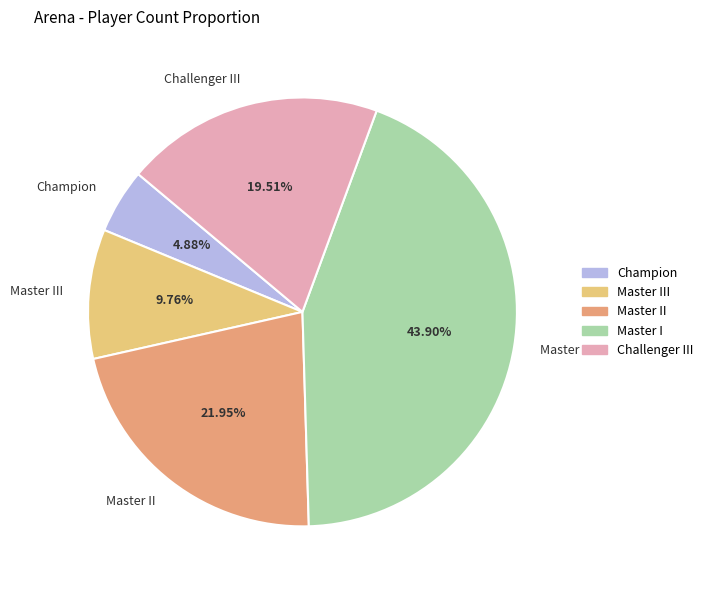

Does any single category account for the majority?

No